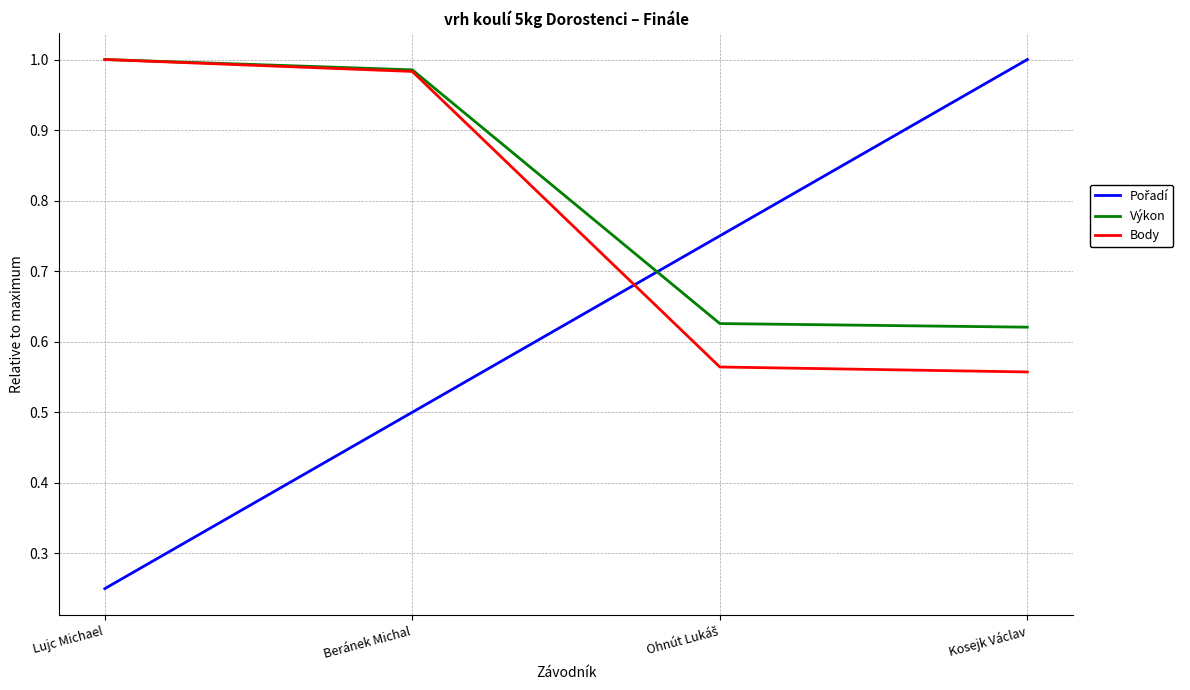

True or false: Body has more than 1 points higher than both neighbors.

False